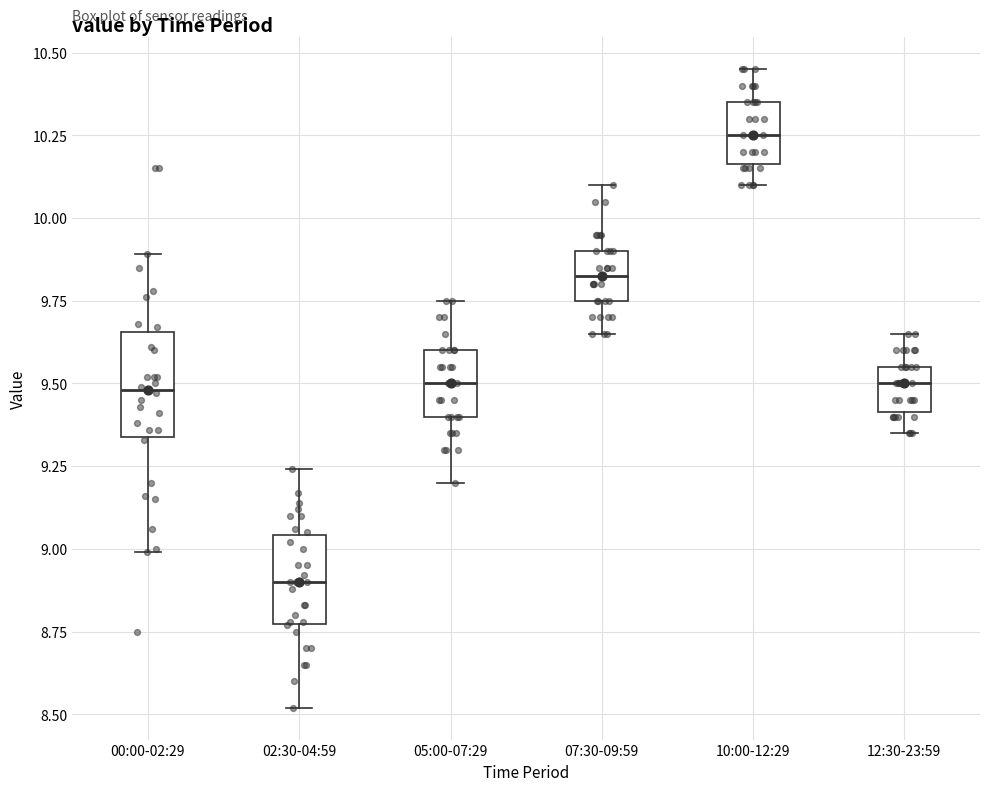

Reading left to right, transcribe this box plot: for each box, give where its median line is, the range the box spans, and where its two whiskers end, as read against the y-axis. The values are not printed on the chart, so give them approximately, as read against the axis.

00:00-02:29: median 9.50, box 9.35 to 9.65, whiskers 9.00 to 9.90
02:30-04:59: median 8.90, box 8.75 to 9.05, whiskers 8.50 to 9.25
05:00-07:29: median 9.50, box 9.40 to 9.60, whiskers 9.20 to 9.75
07:30-09:59: median 9.85, box 9.75 to 9.90, whiskers 9.65 to 10.10
10:00-12:29: median 10.25, box 10.15 to 10.35, whiskers 10.10 to 10.45
12:30-23:59: median 9.50, box 9.40 to 9.55, whiskers 9.35 to 9.65